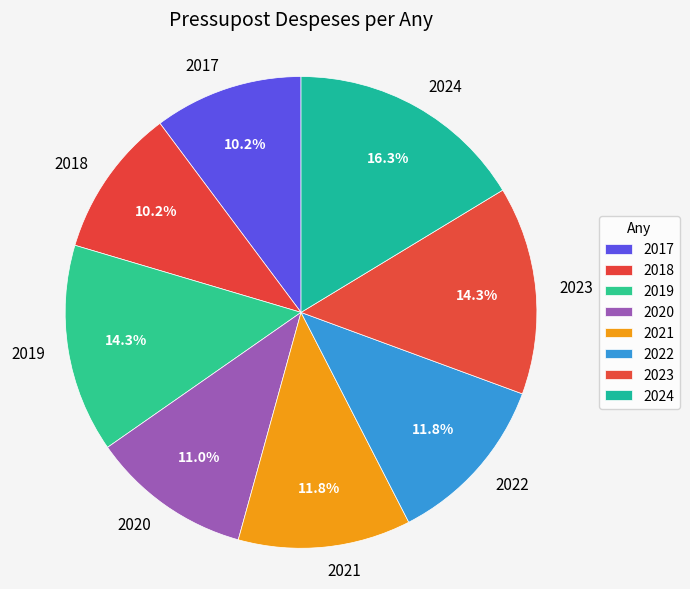

Count the number of slices in the pie.

8